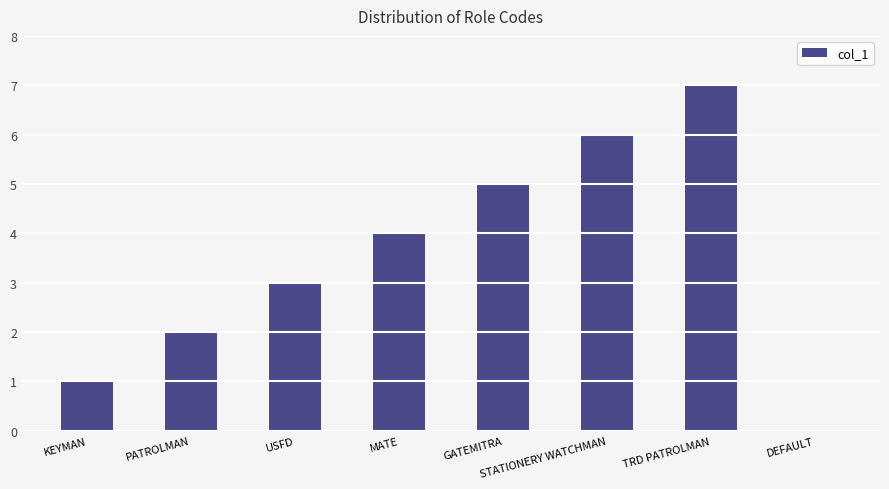

Is it true that the value at DEFAULT is 0?

True